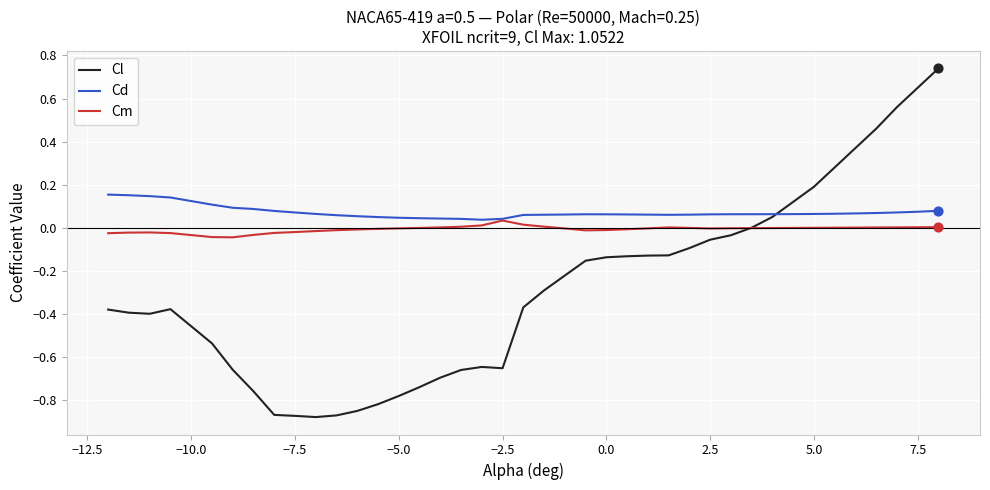

At how many categories does at least one series exceed 0?

40